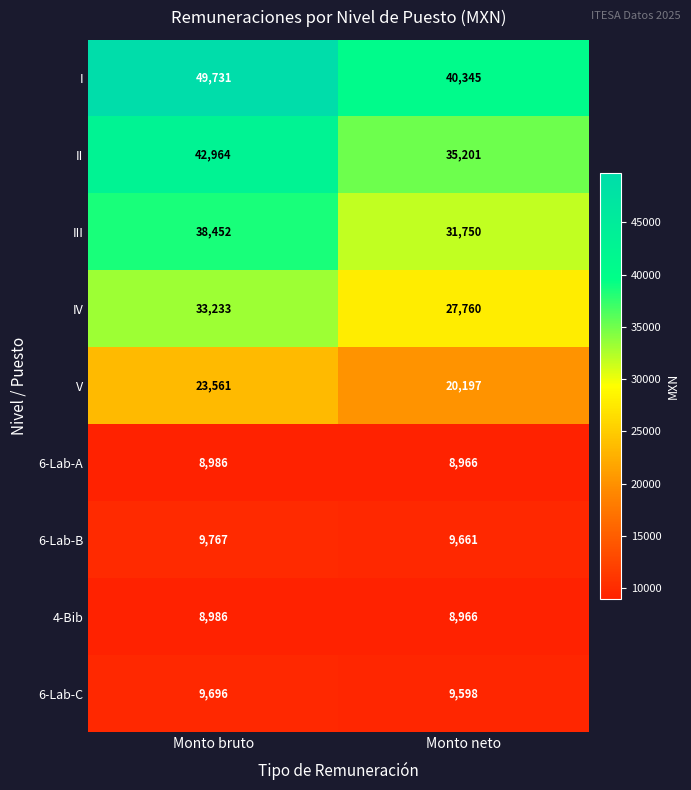

At which category is the sum across all series the highest?

Monto bruto